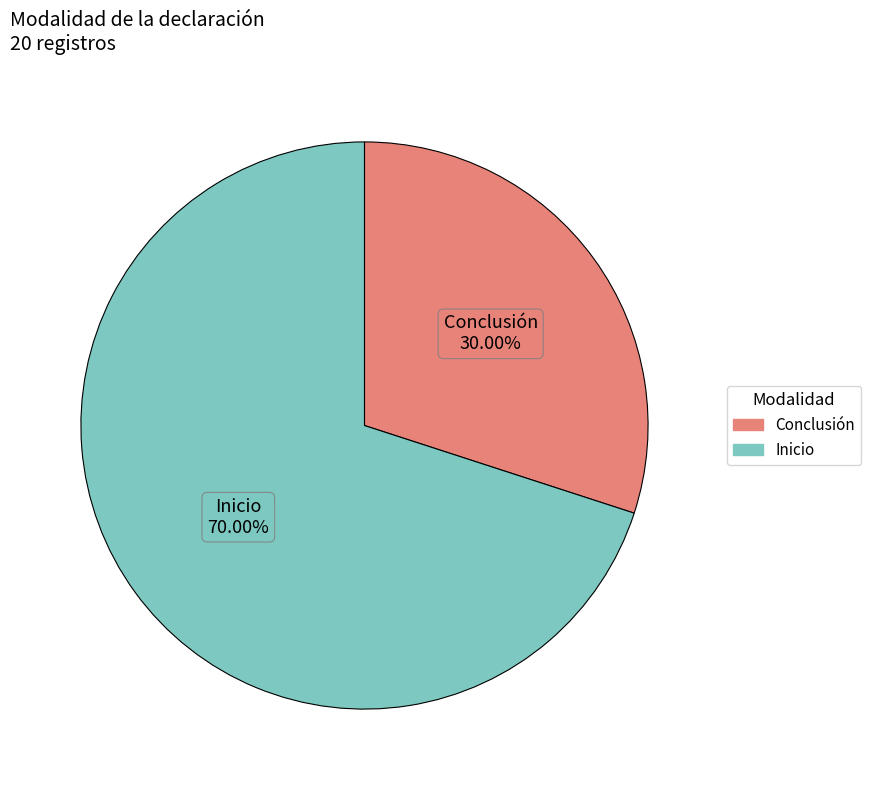

To the nearest percent, what is the difference between the Inicio and Conclusión slice percentages?

40%